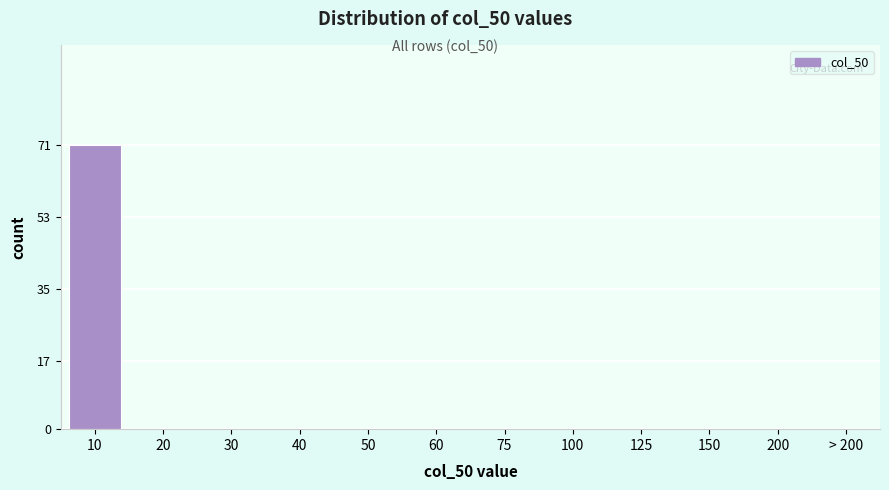

Reading left to right, list all the values displayed in this chart.

10=71	20=0	30=0	40=0	50=0	60=0	75=0	100=0	125=0	150=0	200=0	> 200=0